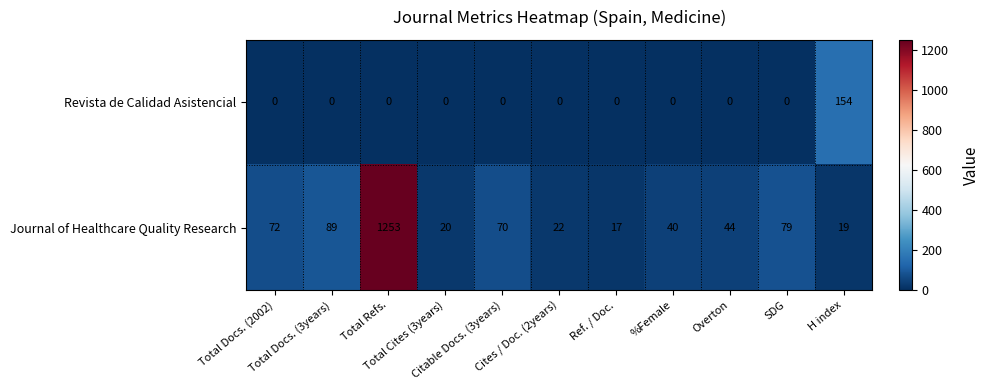

List the series in order of their overall mean, highest first.

Journal of Healthcare Quality Research, Revista de Calidad Asistencial